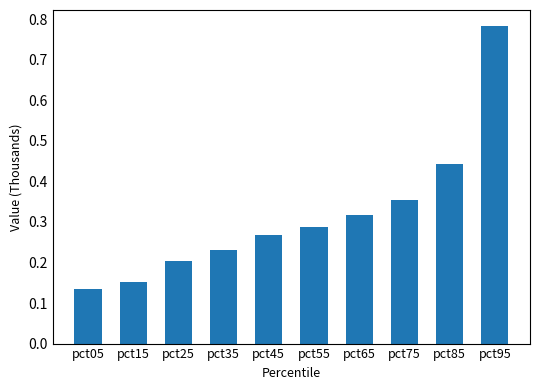

Which label corresponds to the largest value in the chart?

pct95